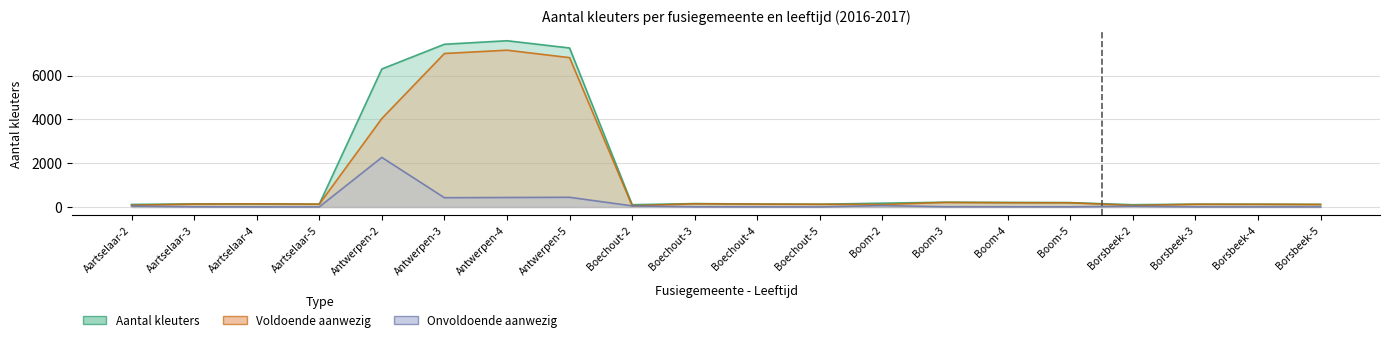

What is the approximate value of Aantal kleuters at Antwerpen-3, to the nearest 10?

7430